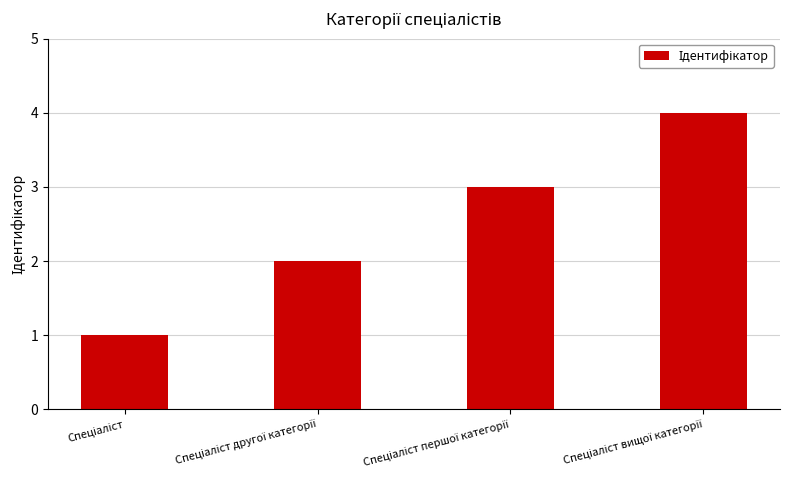

How many values are between 2 and 4?

3